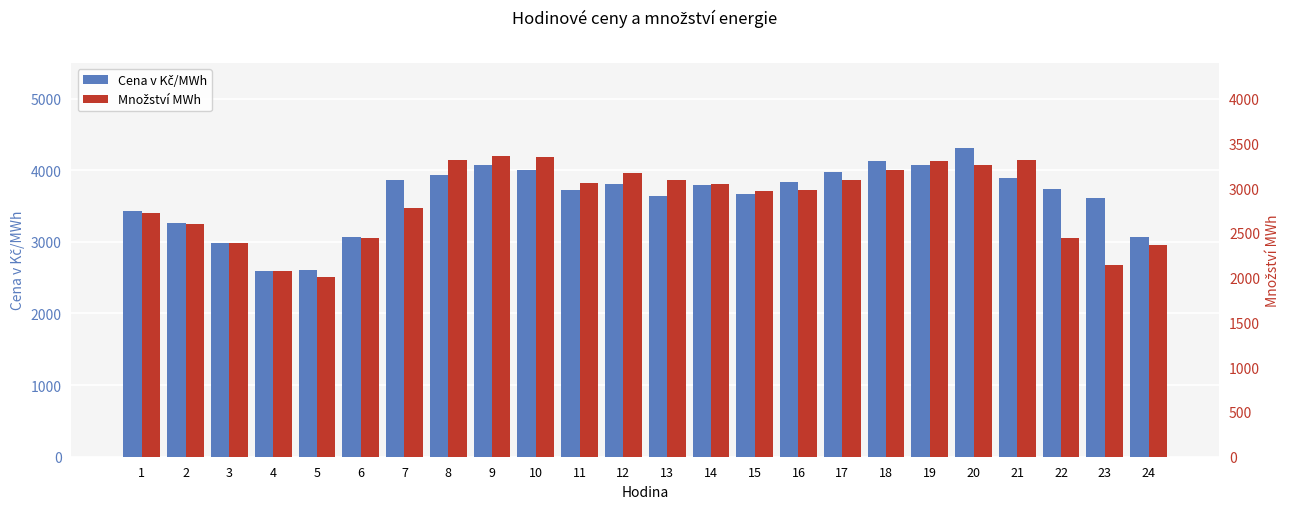

What is the difference between the Cena v Kč/MWh values at 20 and 2?

1045.7